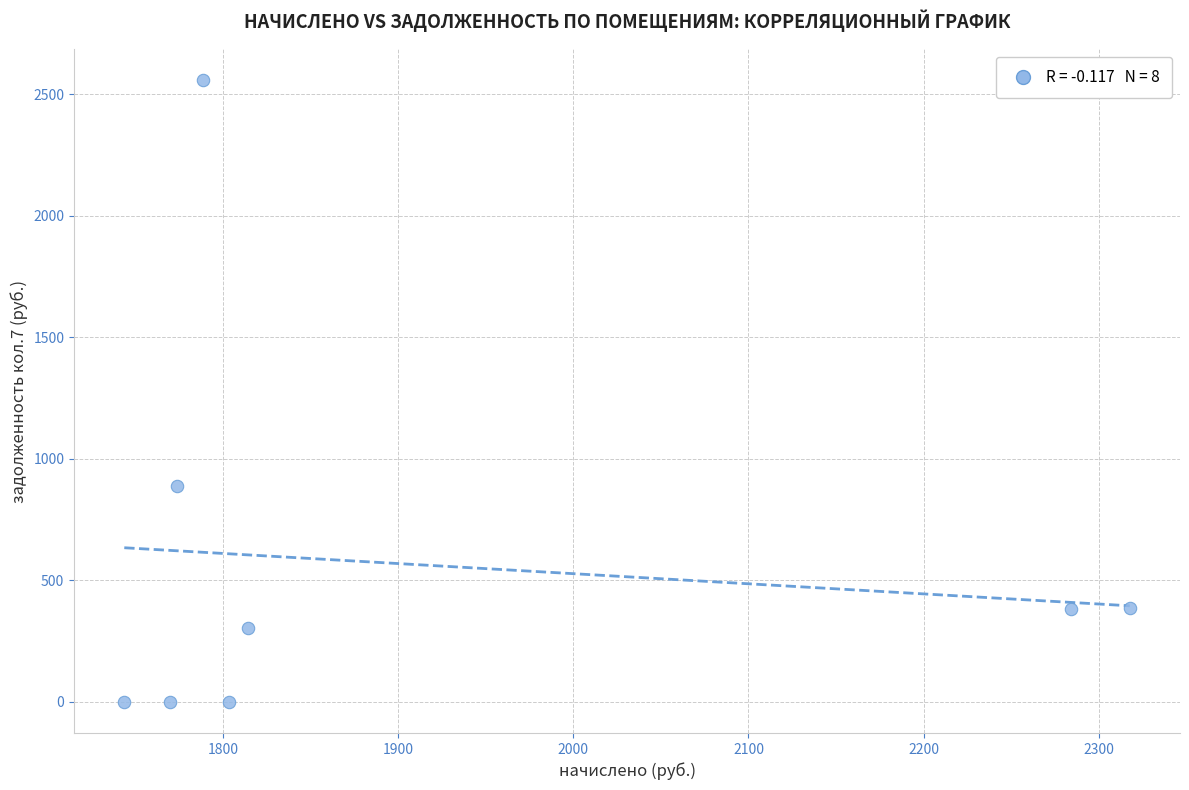

What Y value in the scatter plot is closest to 1278?

887.8